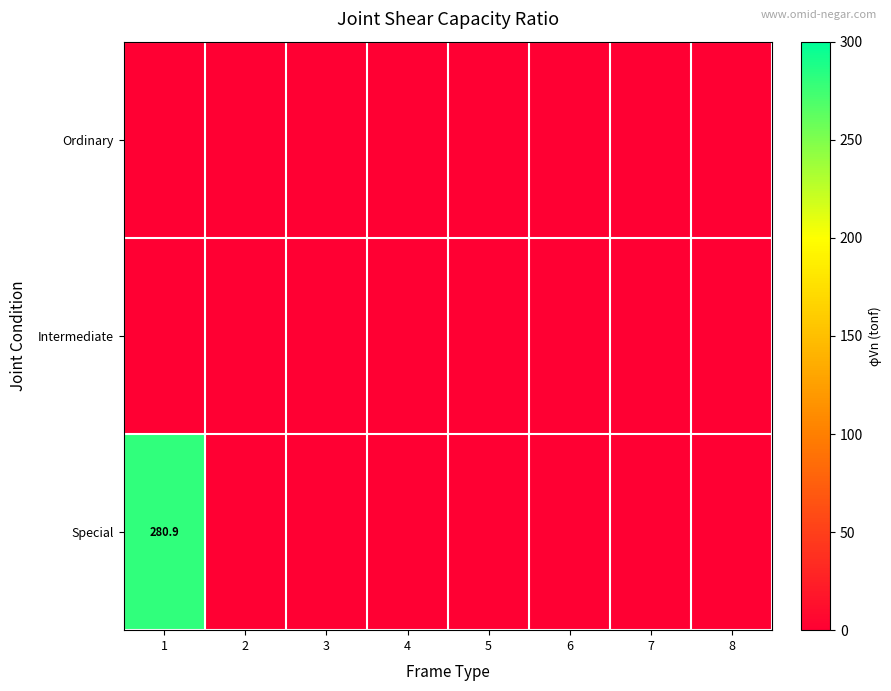

Between 2 and 6, which series saw the biggest shift?

Ordinary